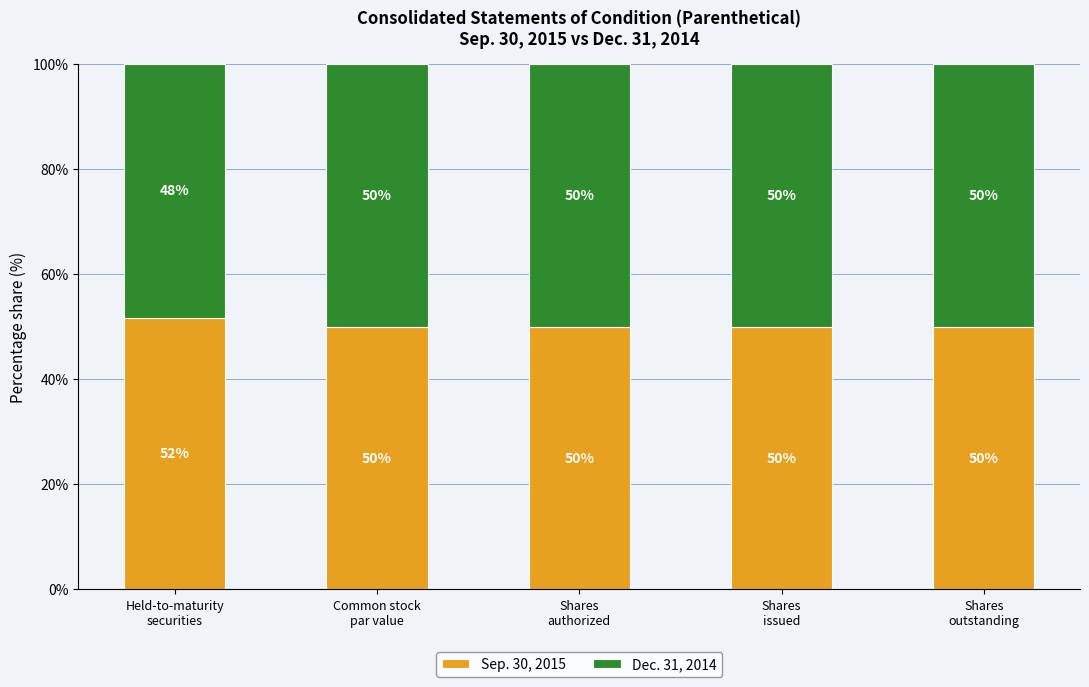

What is the minimum value for Sep. 30, 2015?

50.0